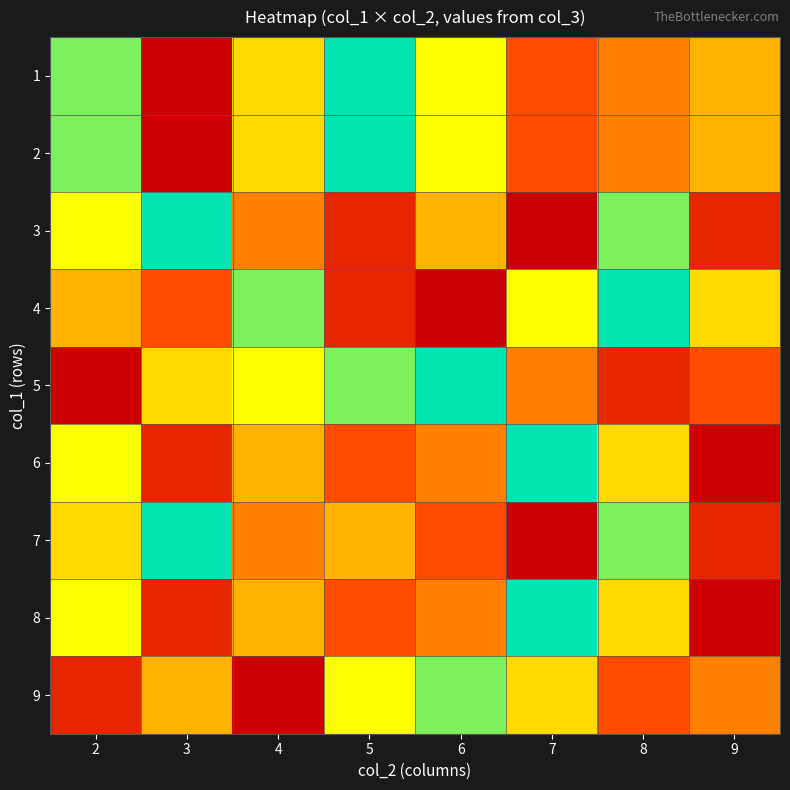

At how many categories does at least one series exceed 6?

7